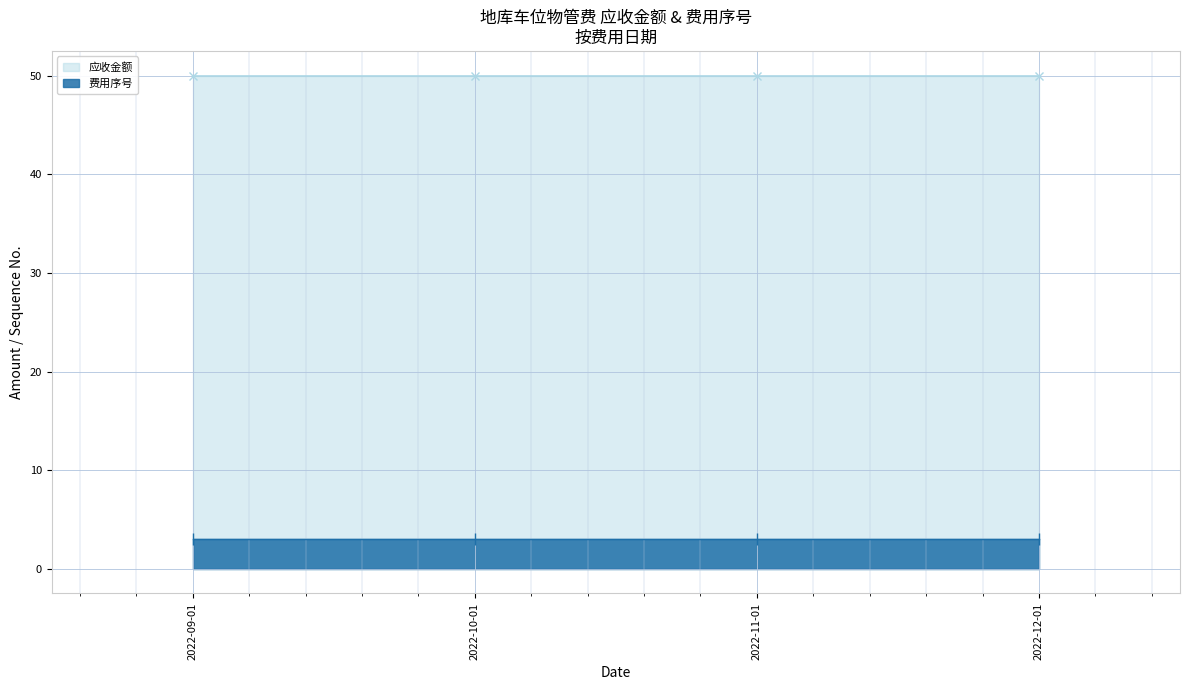

What is the approximate value of 费用序号 at 2022-11-01?

3